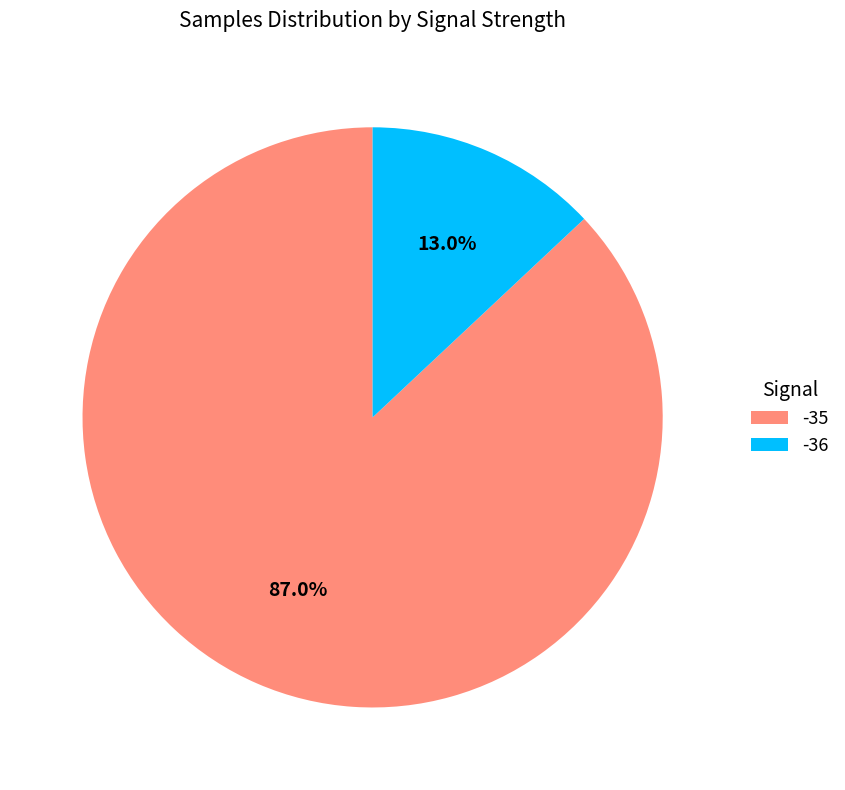

What is the smallest slice in the pie chart?

-36